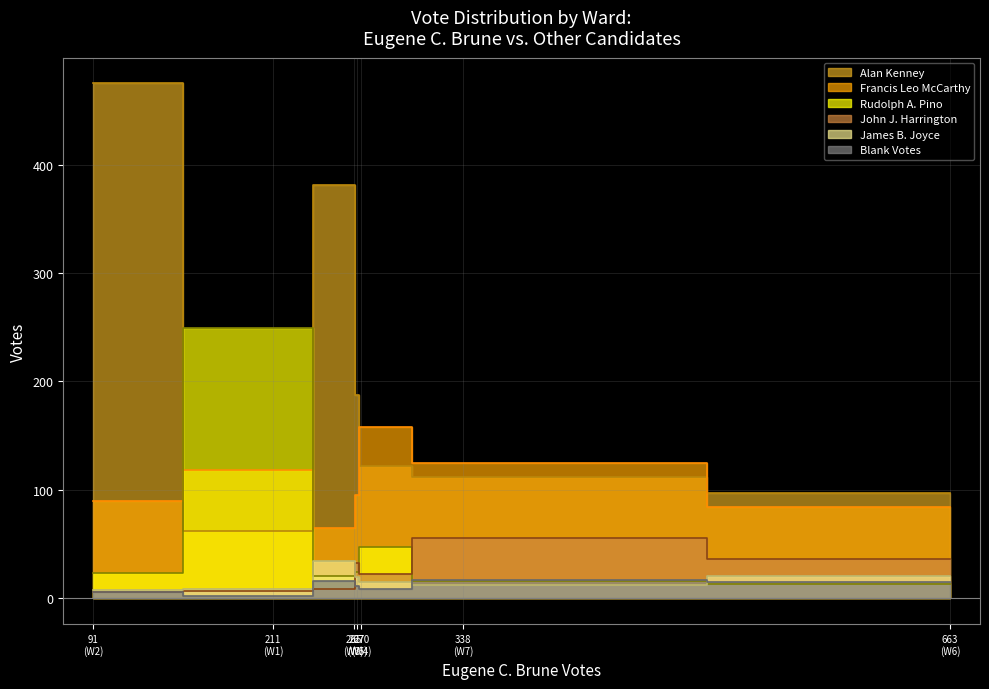

What is the sum of the John J. Harrington values at 4 and 2?

28